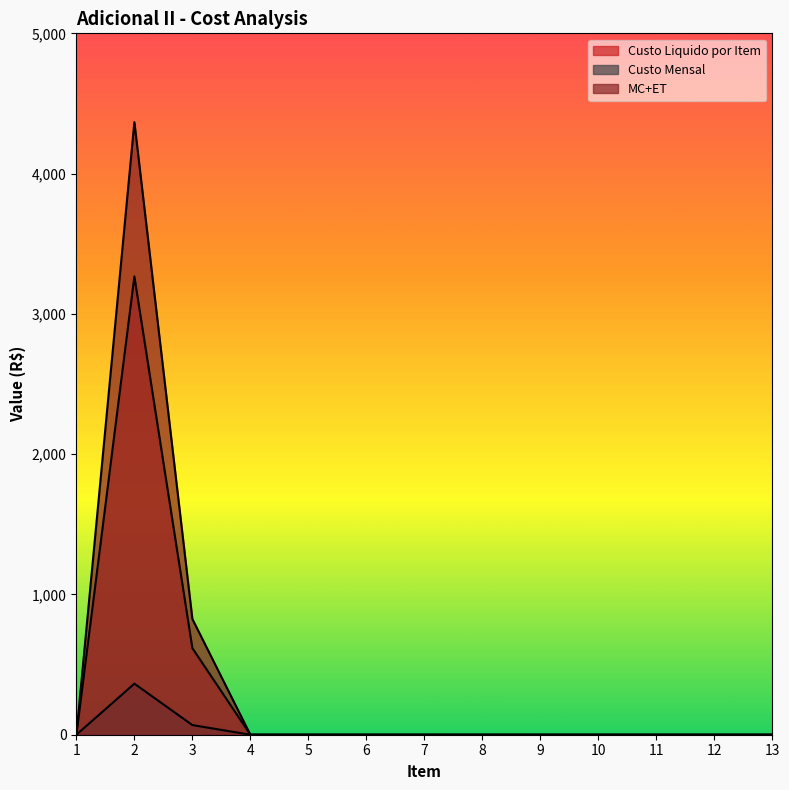

True or false: Custo Mensal and Custo Liquido por Item intersect in this chart.

False